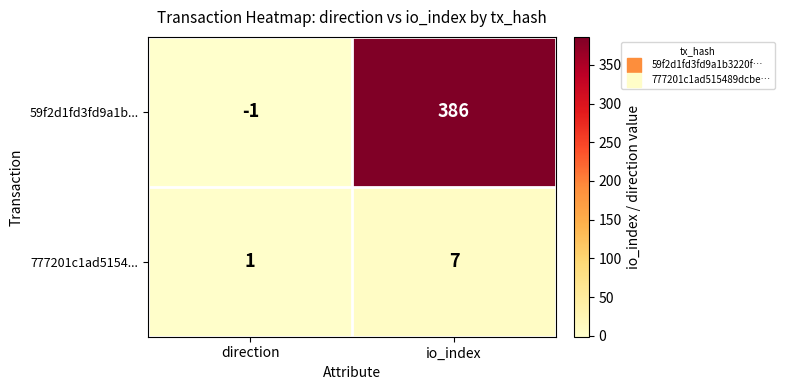

What is the average value of the 777201c1ad5154... series?

4